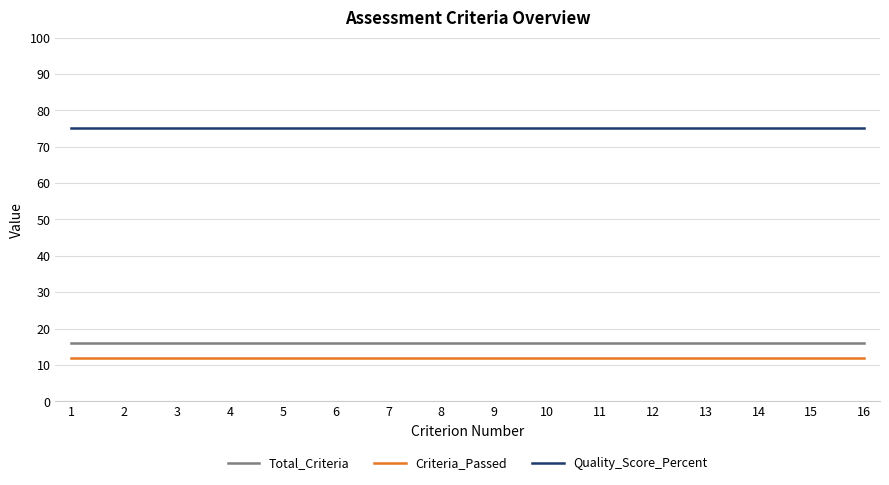

What is the value of the Quality_Score_Percent point at the 10th from the left?

75